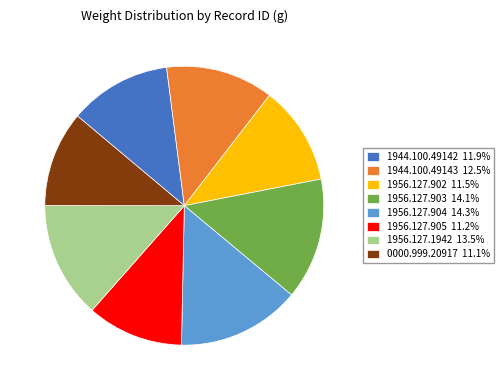

Count the number of slices in the pie.

8